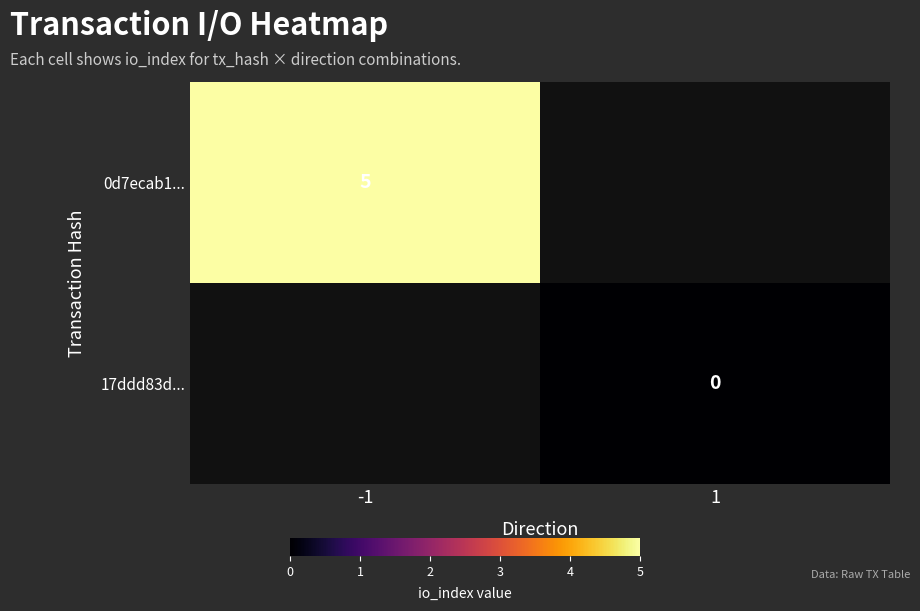

The 0d7ecab1... series shows 7 at -1. True or false?

False